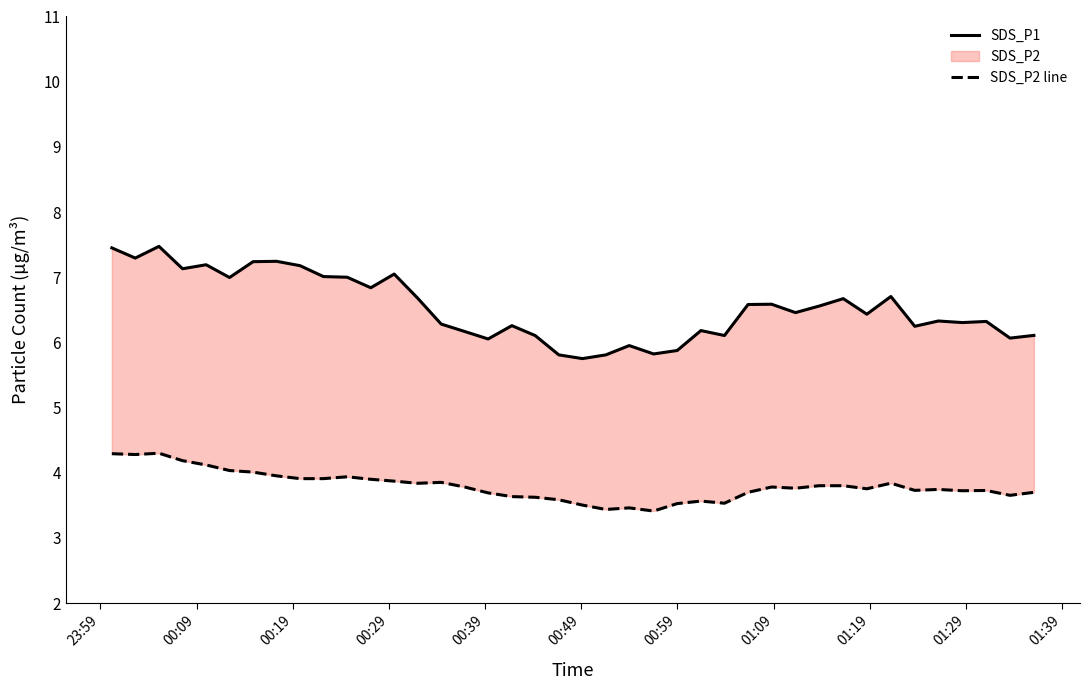

Which series has the largest total across all categories?

SDS_P1